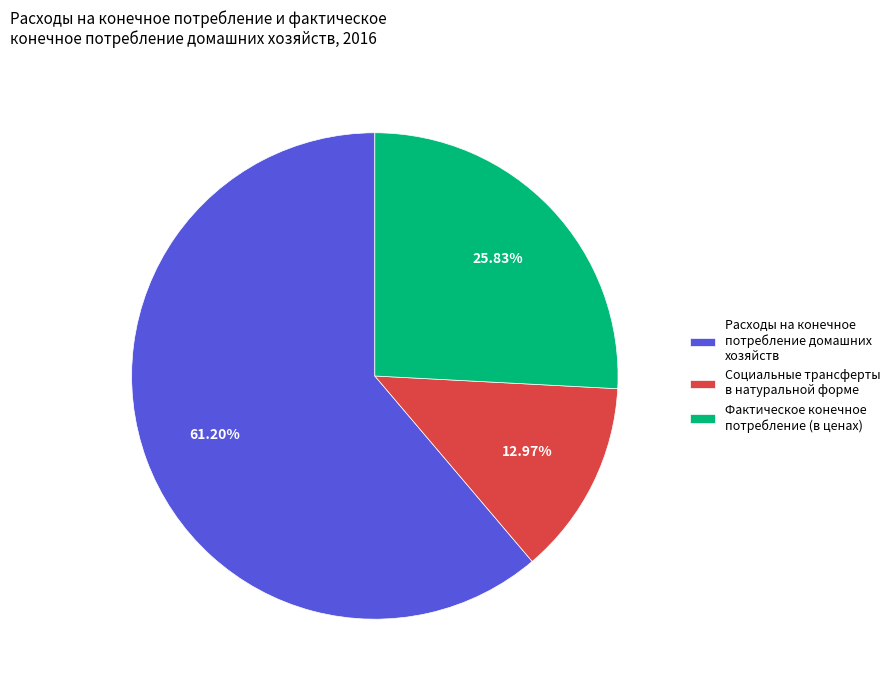

Which category has the biggest portion of the pie?

Расходы на конечное потребление домашних хозяйств